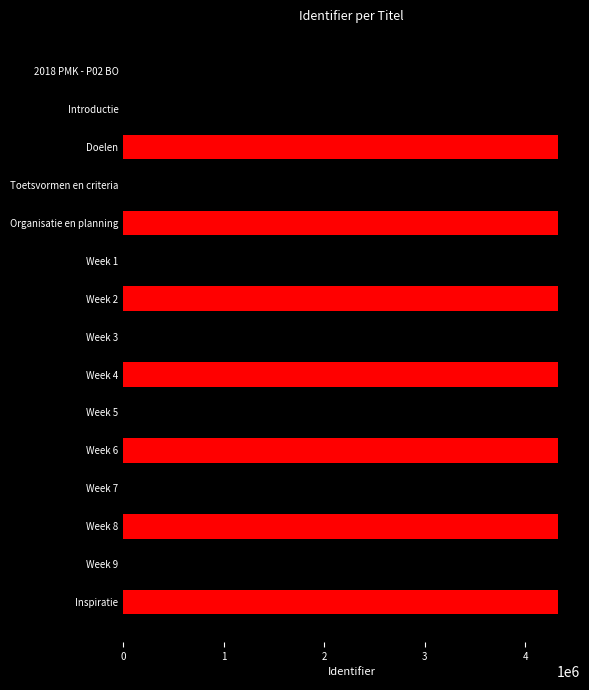

Where is the data nearest to the value 2163273?

Introductie